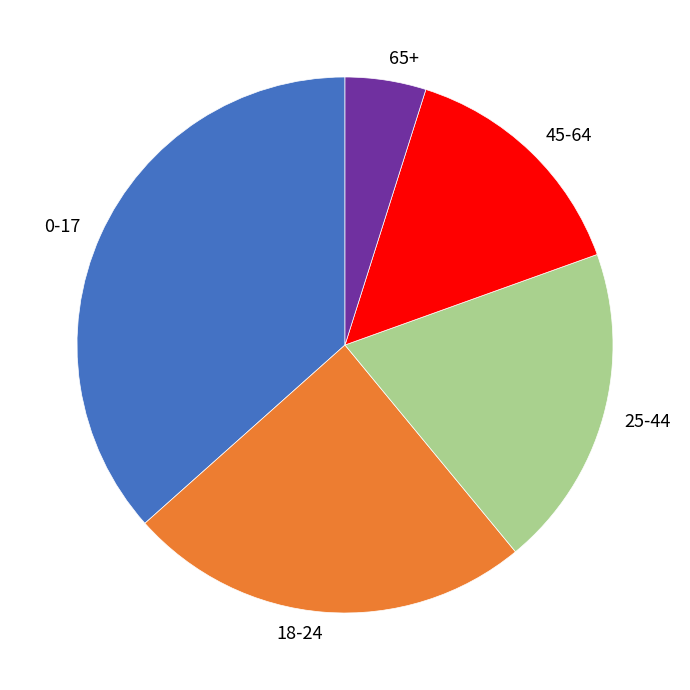

Rank the categories by value from lowest to highest.

65+, 45-64, 25-44, 18-24, 0-17